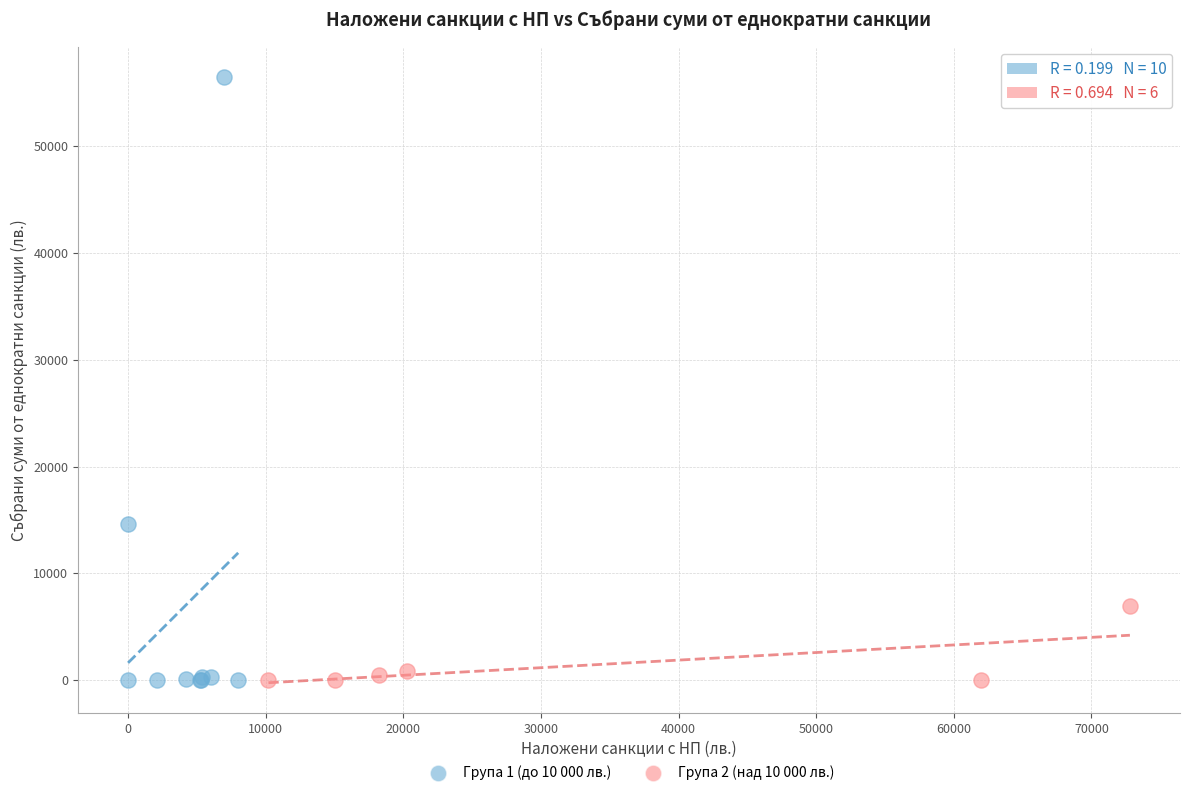

Which series has the largest Y range (max minus min)?

Група 1 (до 10 000 лв.)